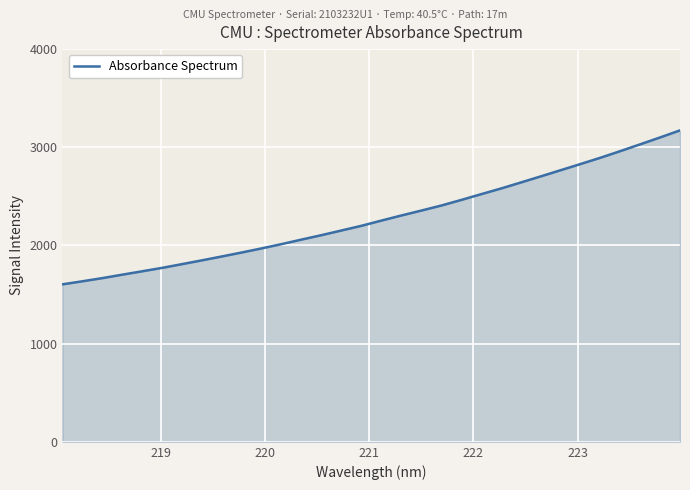

What is the minimum value shown in the chart?

1604.3